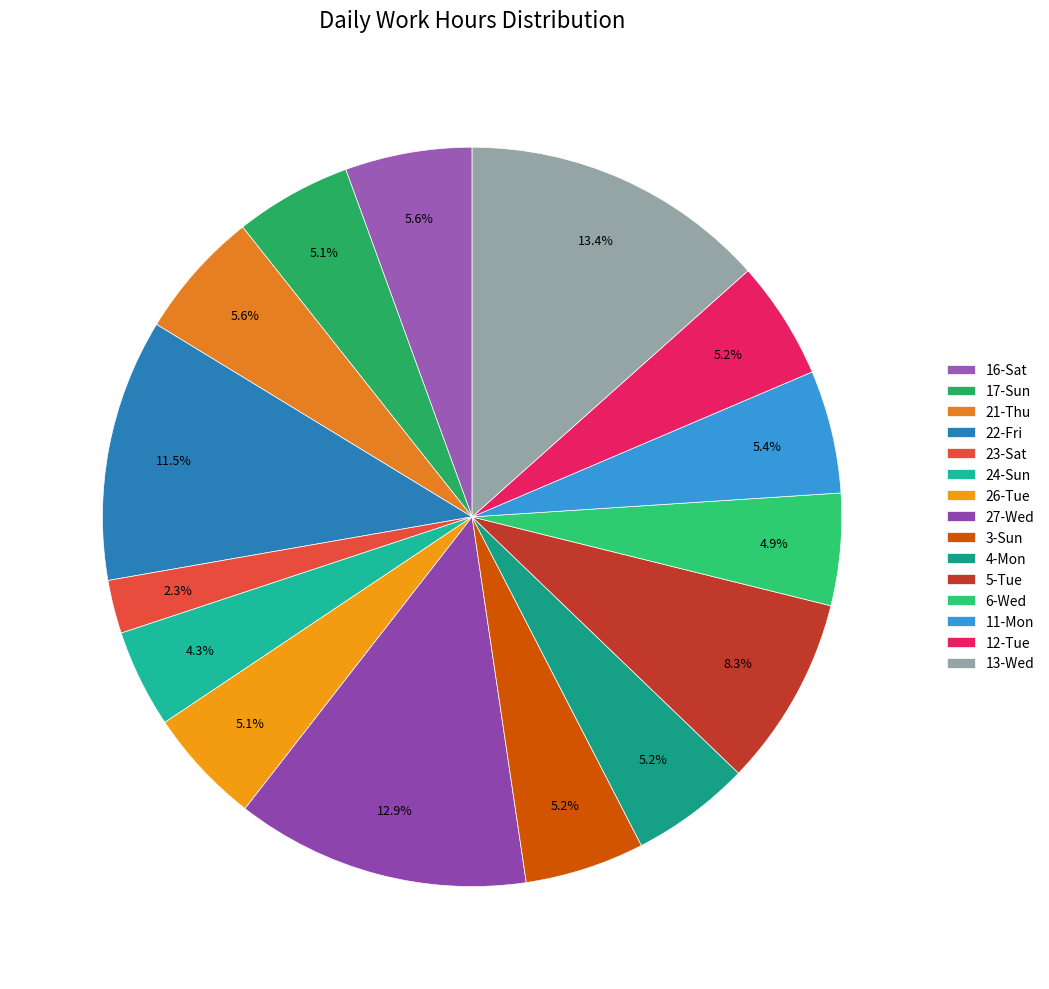

What is the ratio of the value at 3-Sun to the value at 6-Wed?

1.1